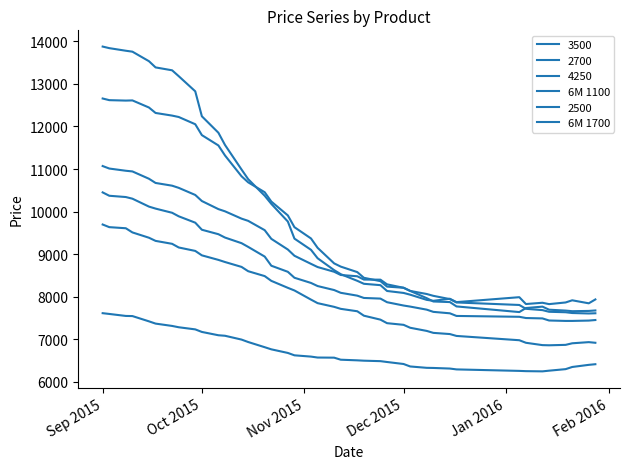

Does the chart display data point markers on the line(s)?

No